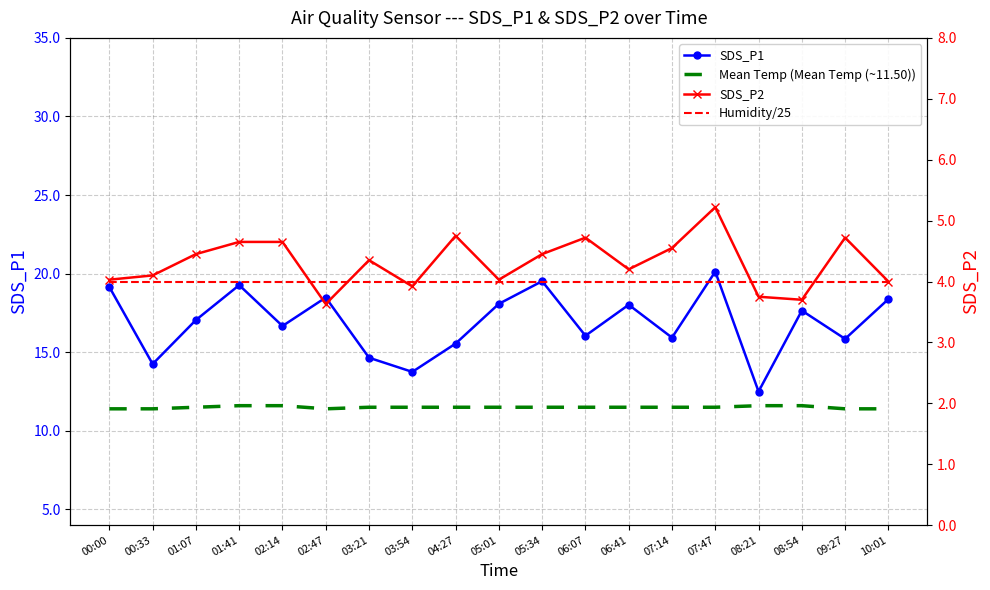

Rank the categories by SDS_P2 value from lowest to highest.

02:47, 08:54, 08:21, 03:54, 10:01, 00:00, 05:01, 00:33, 06:41, 03:21, 01:07, 05:34, 07:14, 01:41, 02:14, 06:07, 09:27, 04:27, 07:47